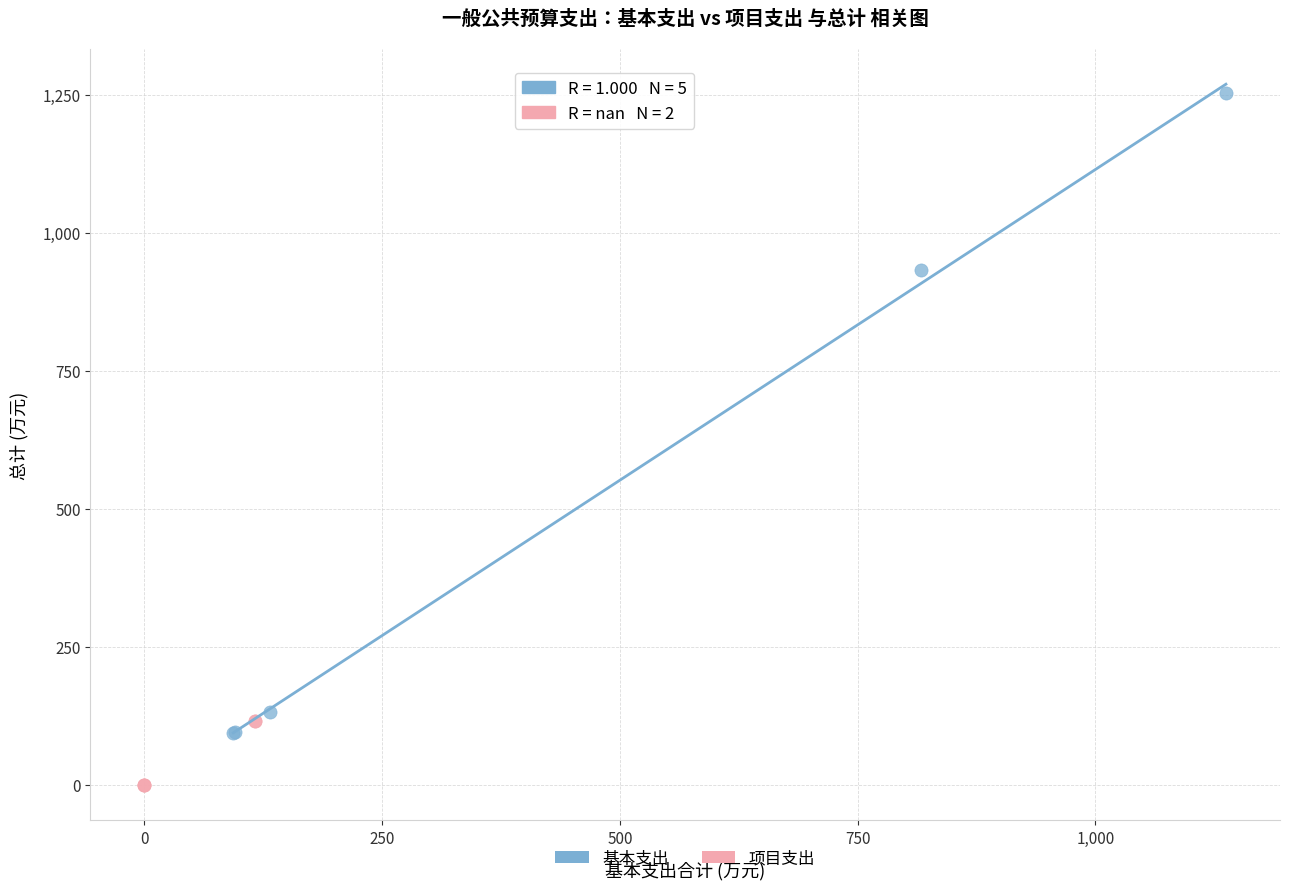

Which series contains the highest Y value?

基本支出